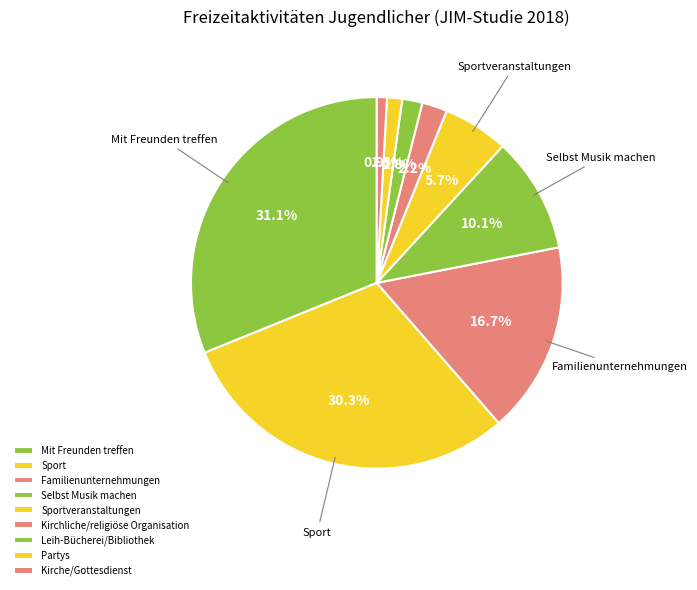

What is the smallest slice in the pie chart?

Kirche/Gottesdienst